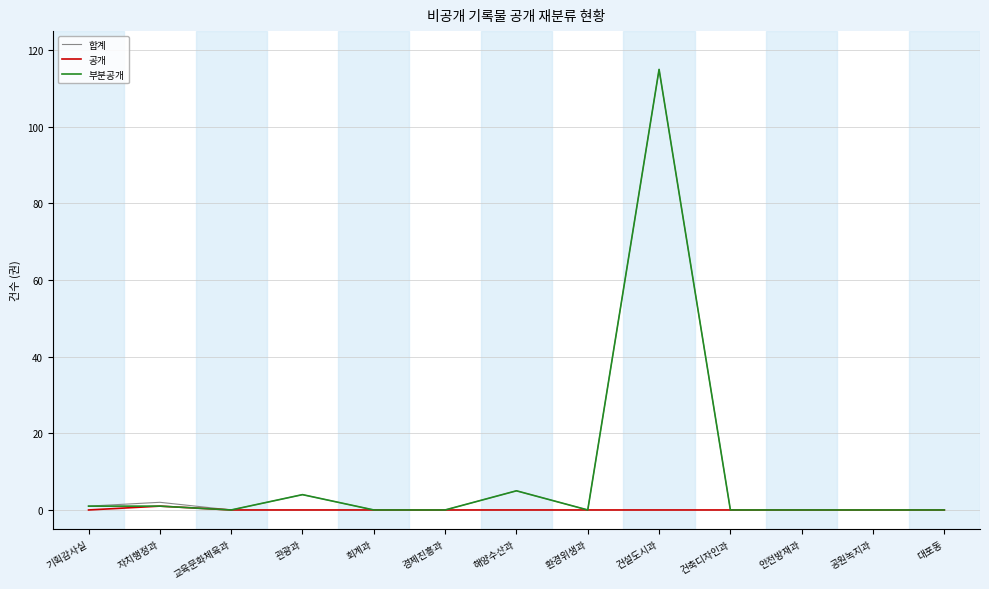

The value of 공개 at 기획감사실 is 0. True or false?

True